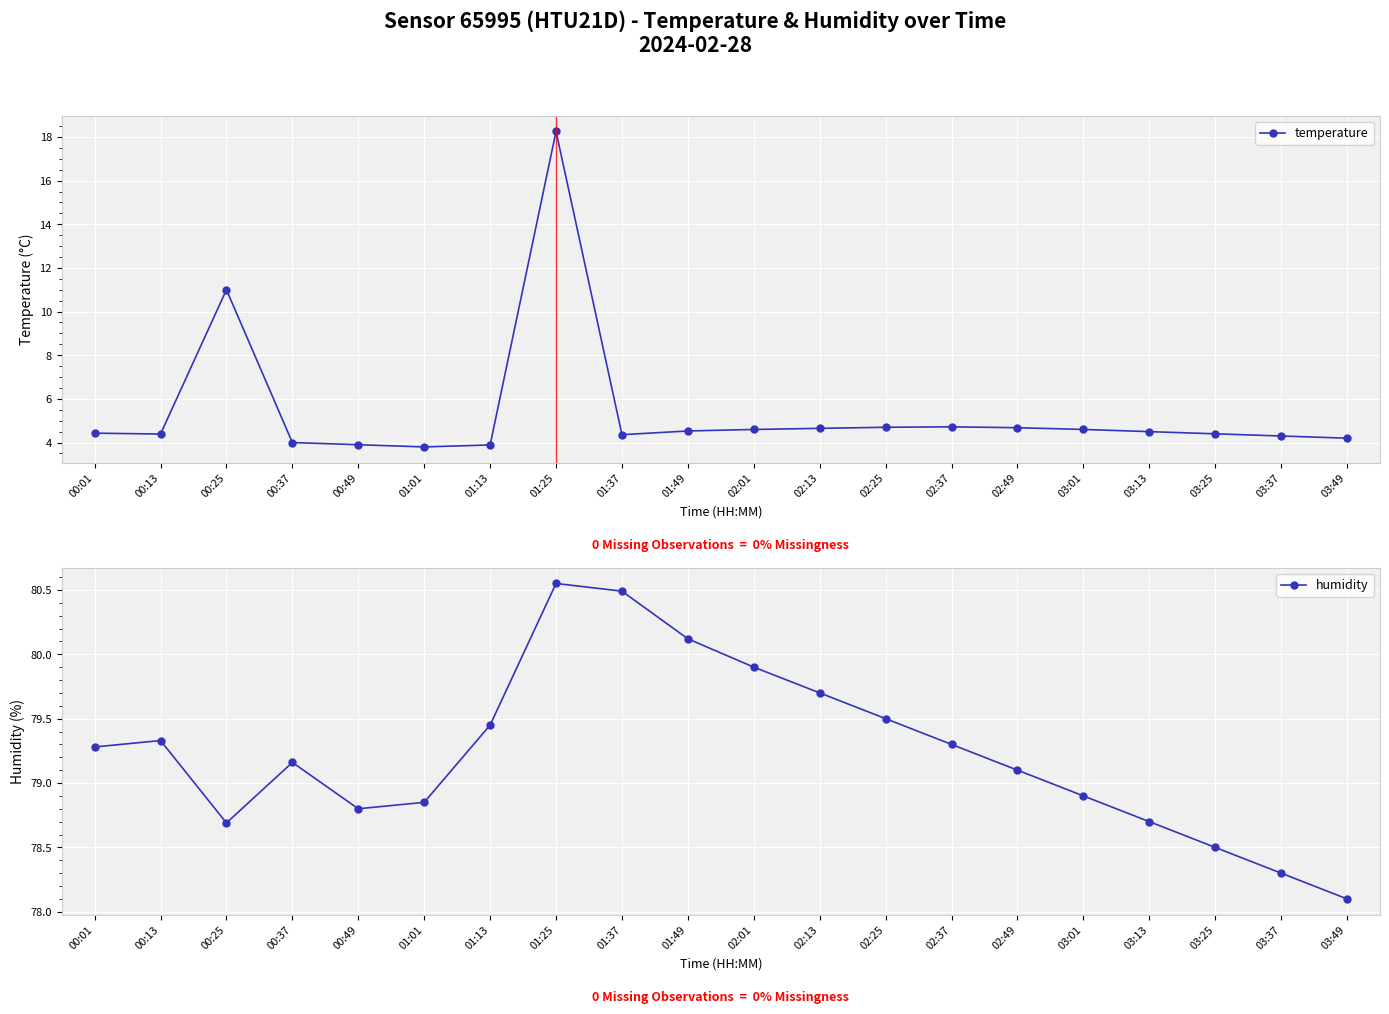

How many interior local valleys does the humidity series have?

2